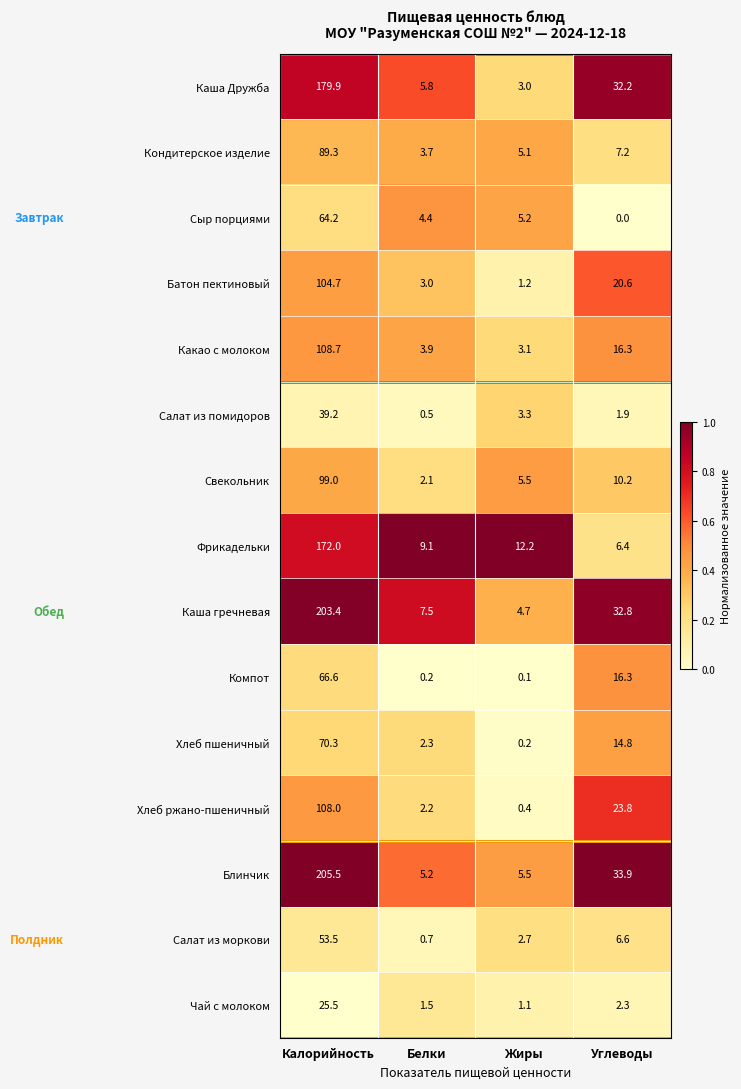

What is the highest value of the Кондитерское изделие series?

89.3